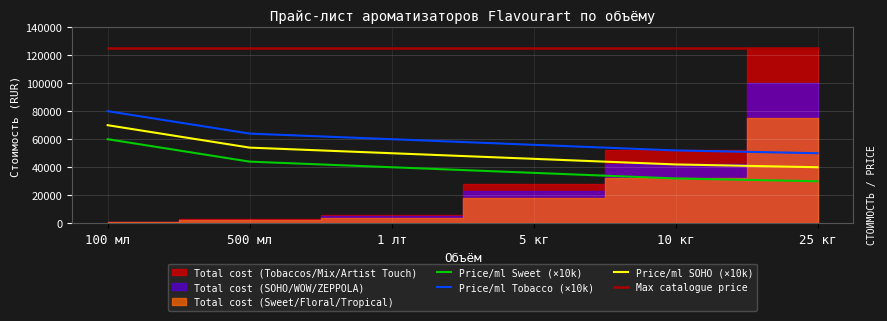

True or false: Max catalogue price and Price/ml SOHO (×10k) intersect in this chart.

False